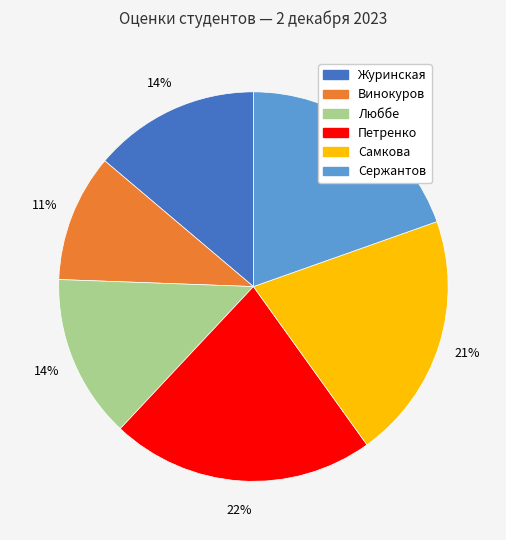

To the nearest percent, what is the difference between the Люббе and Винокуров slice percentages?

3%